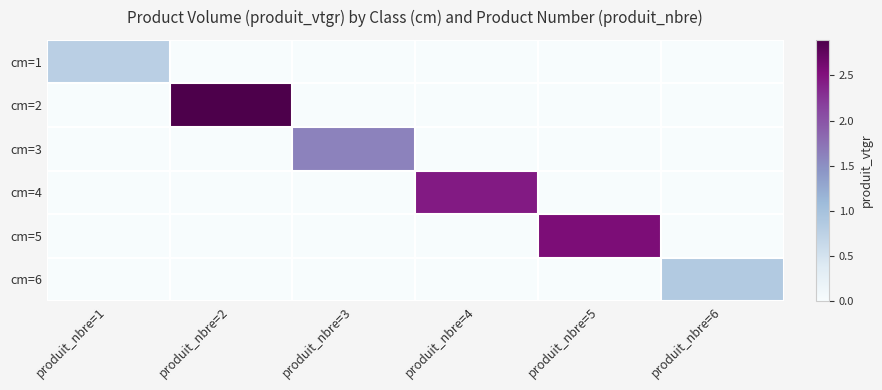

What is the difference between the highest and lowest values at produit_nbre=4?

2.4